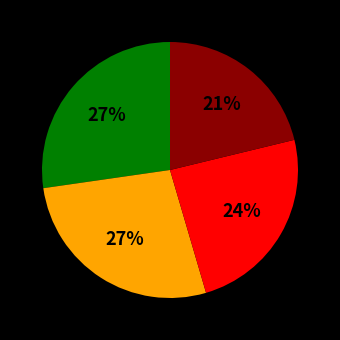

Does any single category account for the majority?

No